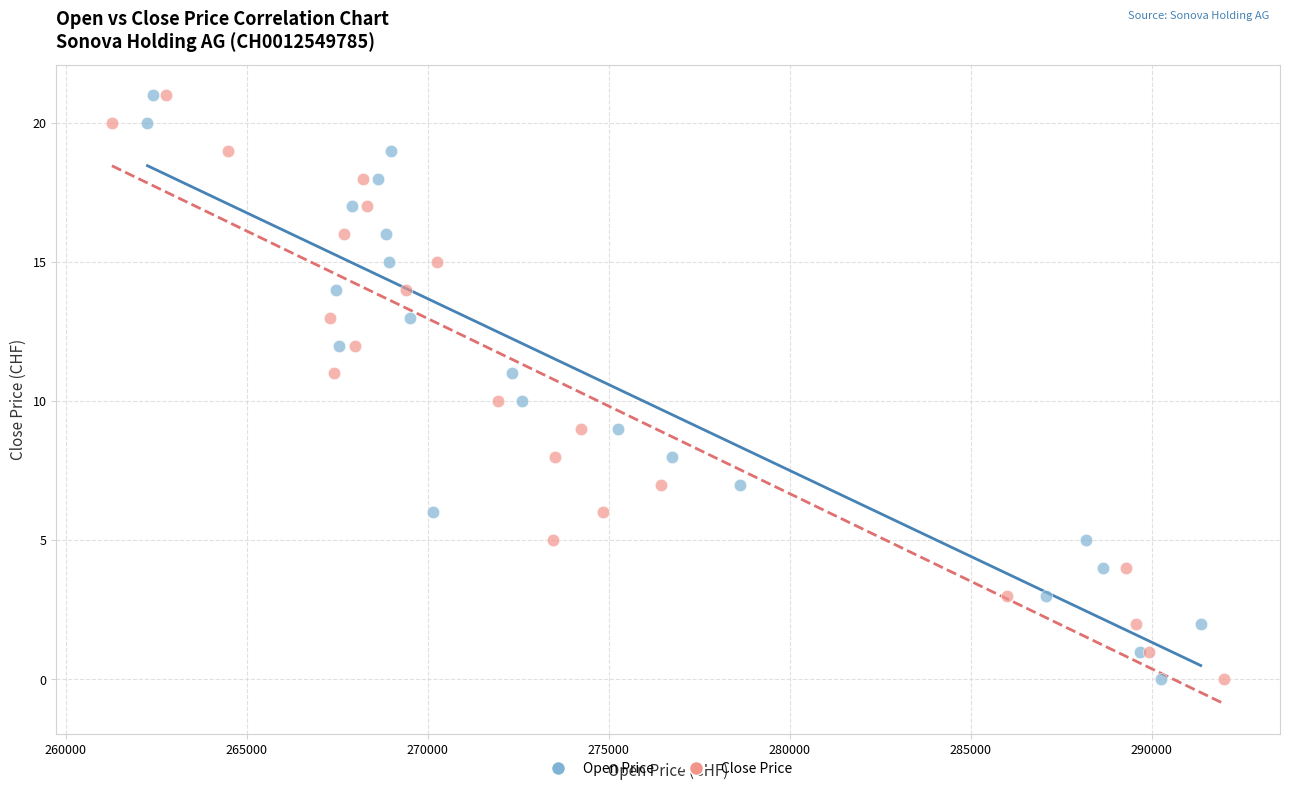

What are all the series names shown in the legend?

Open Price, Close Price